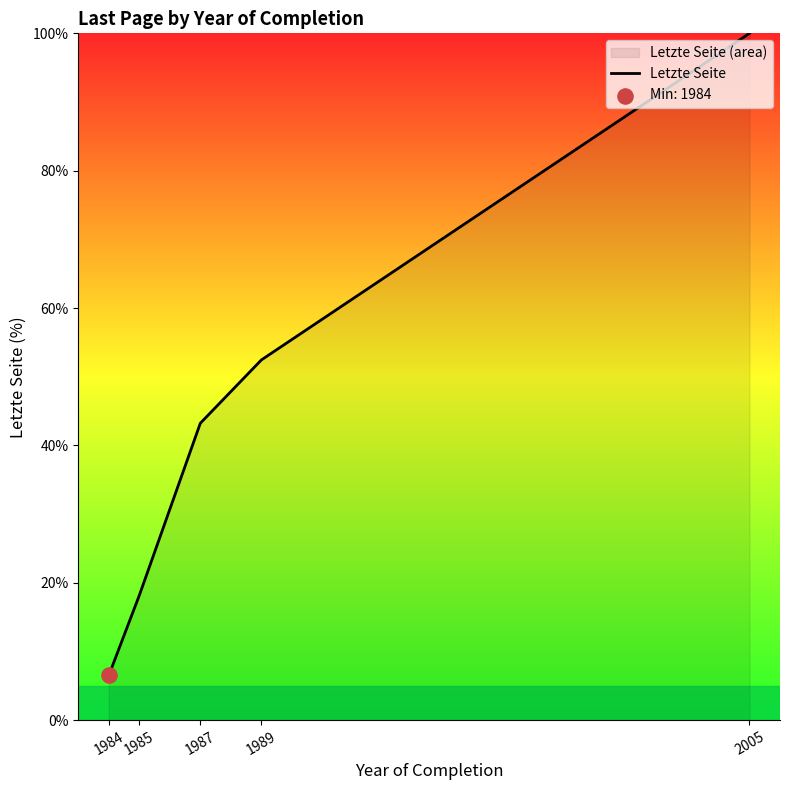

Which has a higher value, 1989 or 1985?

1989